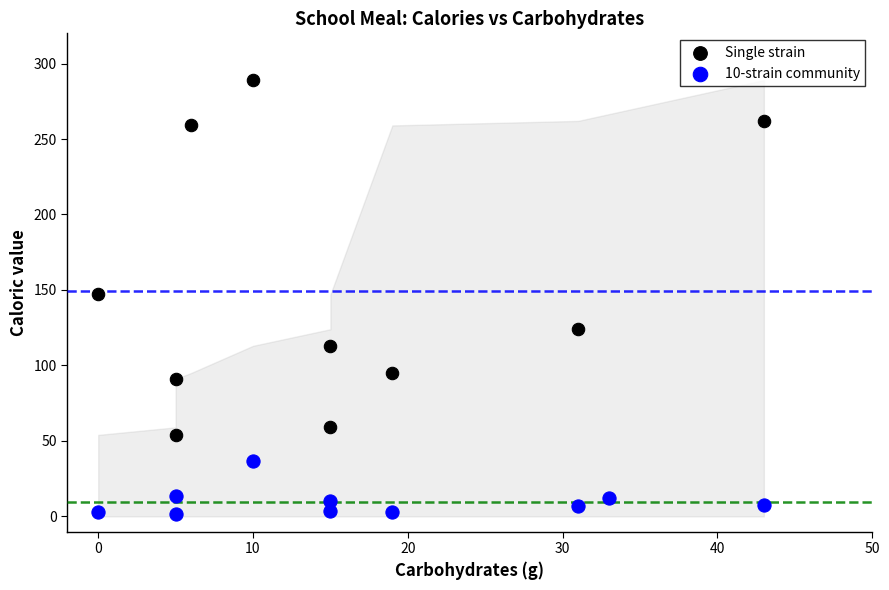

Which series has the largest Y range (max minus min)?

Single strain